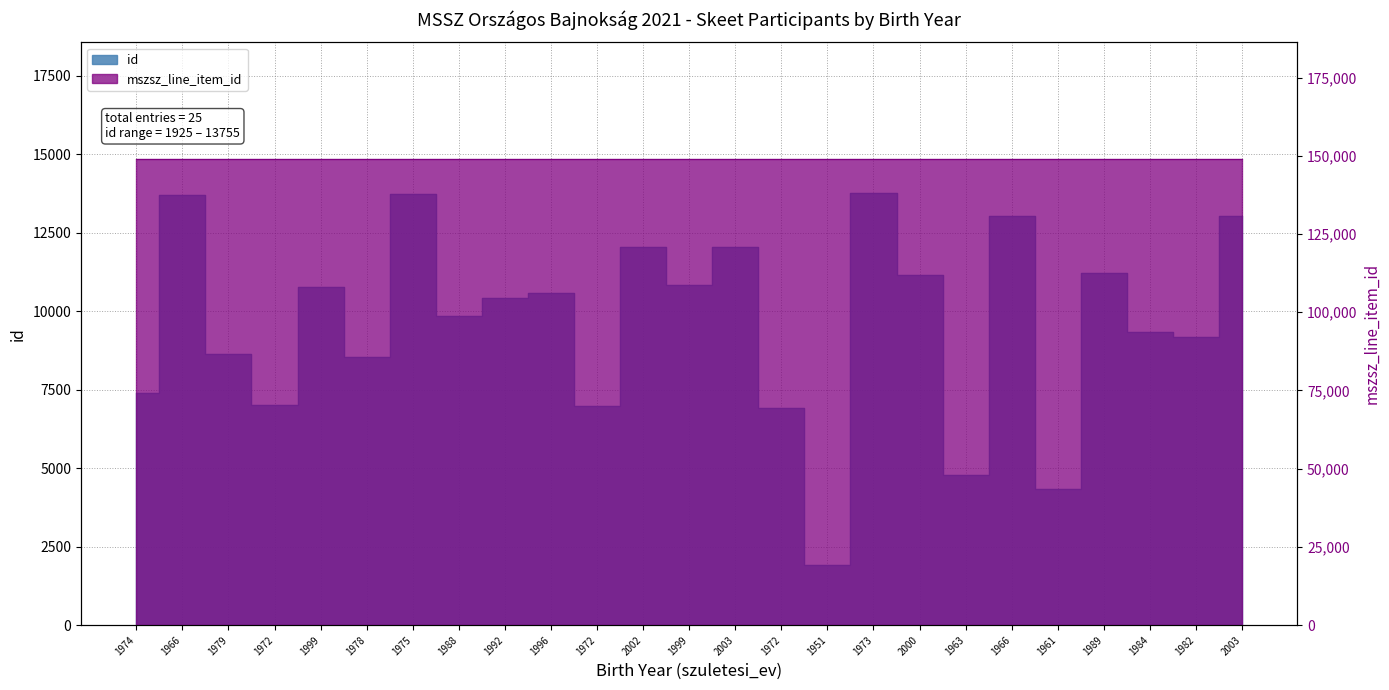

Reading left to right, list all the values displayed in this chart.

id: 1974=7388	1966=13692	1979=8627	1972=7029	1999=10788	1978=8532	1975=13740	1988=9840	1992=10424	1996=10598	1972=6998	2002=12057	1999=10830	2003=12058	1972=6911	1951=1925	1973=13755	2000=11167	1963=4792	1966=13045	1961=4349	1989=11224	1984=9330	1982=9182	2003=13028
mszsz_line_item_id: 1974=149012	1966=149012	1979=149012	1972=149012	1999=149012	1978=149012	1975=149012	1988=149012	1992=149012	1996=149012	1972=149012	2002=149012	1999=149012	2003=149012	1972=149012	1951=149012	1973=149012	2000=149012	1963=149012	1966=149012	1961=149012	1989=149013	1984=149013	1982=149013	2003=149013